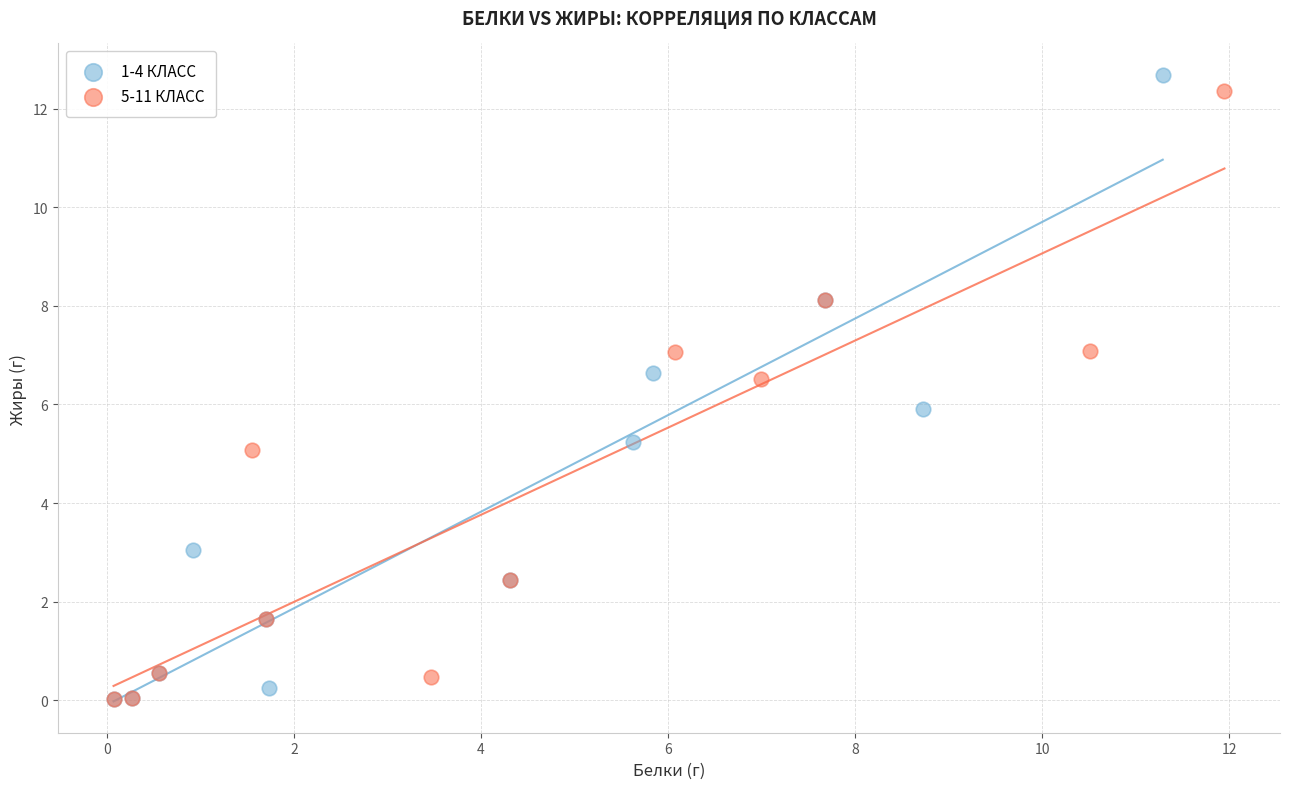

Which series has the largest Y range (max minus min)?

1-4 КЛАСС